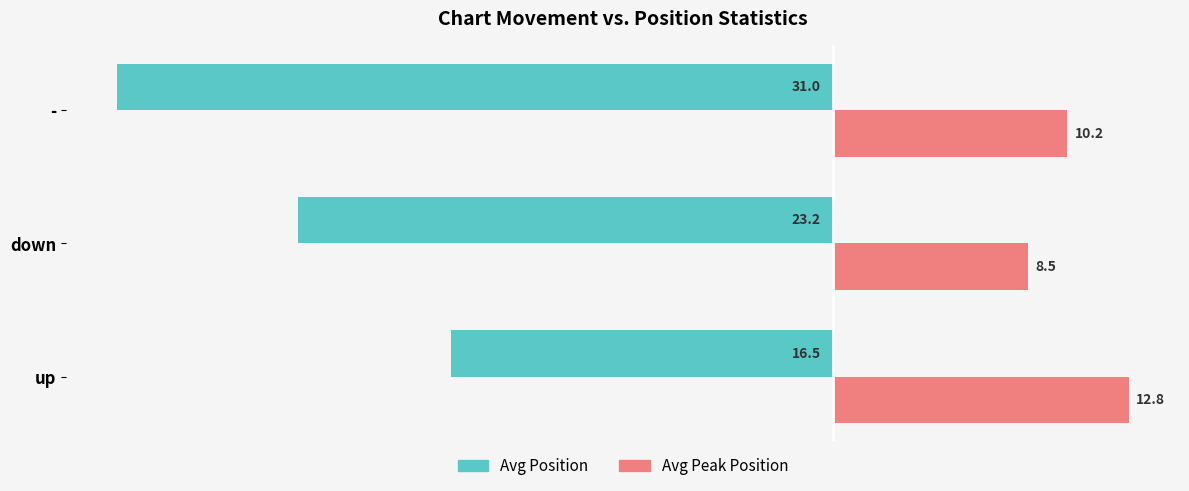

True or false: Avg Peak Position has a value of 21.6 at up.

False